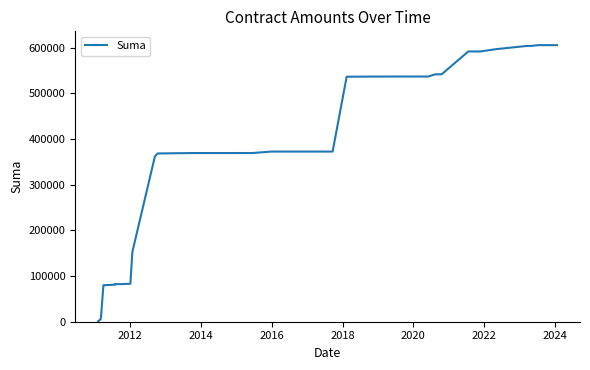

How many data points are above 372517?

20